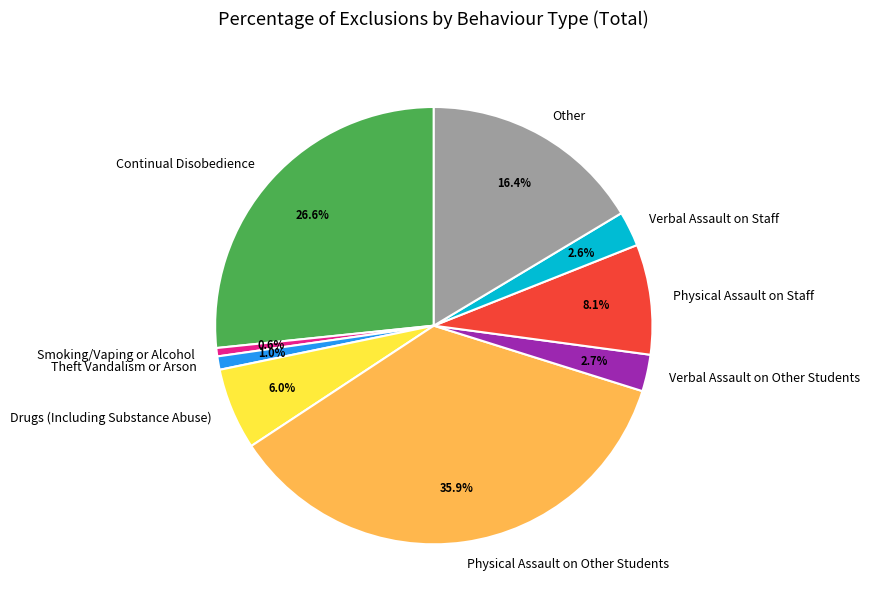

How much of the chart is everything except Theft Vandalism or Arson?

99.0%